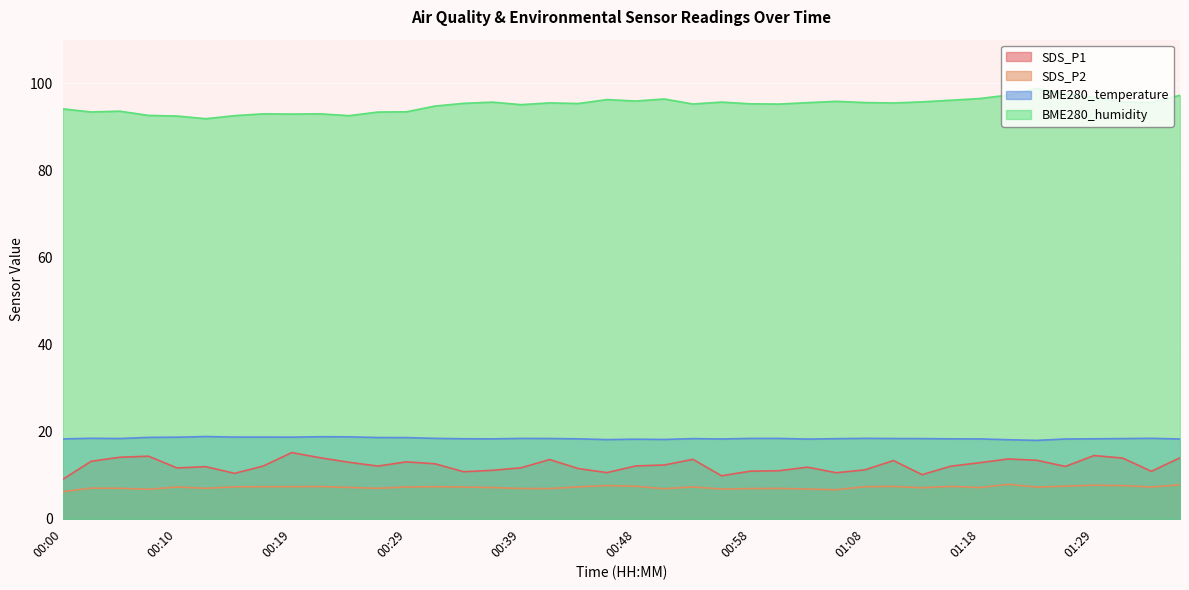

Reading left to right, list all the values displayed in this chart.

SDS_P1: 00:00=9.0	00:02=13.2	00:05=14.1	00:07=14.4	00:10=11.7	00:12=12.0	00:14=10.4	00:17=12.1	00:19=15.2	00:22=14.0	00:24=13.0	00:27=12.1	00:29=13.1	00:31=12.6	00:34=10.8	00:36=11.1	00:39=11.7	00:41=13.6	00:44=11.5	00:46=10.6	00:48=12.1	00:51=12.3	00:53=13.7	00:56=9.9	00:58=10.9	01:00=11.0	01:03=11.8	01:05=10.6	01:08=11.2	01:11=13.4	01:13=10.1	01:15=12.1	01:18=12.9	01:20=13.7	01:23=13.4	01:26=12.0	01:29=14.5	01:32=13.9	01:34=10.9	01:37=14.0
SDS_P2: 00:00=6.2	00:02=7.0	00:05=7.0	00:07=6.8	00:10=7.3	00:12=7.0	00:14=7.3	00:17=7.4	00:19=7.4	00:22=7.4	00:24=7.2	00:27=7.0	00:29=7.3	00:31=7.4	00:34=7.3	00:36=7.2	00:39=7.0	00:41=6.9	00:44=7.3	00:46=7.6	00:48=7.5	00:51=6.9	00:53=7.3	00:56=6.8	00:58=6.9	01:00=7.0	01:03=6.8	01:05=6.7	01:08=7.4	01:11=7.4	01:13=7.1	01:15=7.4	01:18=7.2	01:20=7.9	01:23=7.3	01:26=7.5	01:29=7.7	01:32=7.6	01:34=7.3	01:37=7.8
BME280_temperature: 00:00=18.3	00:02=18.5	00:05=18.4	00:07=18.7	00:10=18.7	00:12=18.9	00:14=18.8	00:17=18.8	00:19=18.7	00:22=18.8	00:24=18.8	00:27=18.6	00:29=18.6	00:31=18.5	00:34=18.4	00:36=18.4	00:39=18.4	00:41=18.4	00:44=18.4	00:46=18.2	00:48=18.3	00:51=18.2	00:53=18.4	00:56=18.3	00:58=18.4	01:00=18.4	01:03=18.3	01:05=18.4	01:08=18.5	01:11=18.4	01:13=18.4	01:15=18.4	01:18=18.3	01:20=18.1	01:23=18.0	01:26=18.3	01:29=18.4	01:32=18.4	01:34=18.5	01:37=18.3
BME280_humidity: 00:00=94.1	00:02=93.4	00:05=93.6	00:07=92.6	00:10=92.5	00:12=91.8	00:14=92.5	00:17=93.0	00:19=92.9	00:22=93.0	00:24=92.5	00:27=93.4	00:29=93.4	00:31=94.8	00:34=95.4	00:36=95.7	00:39=95.1	00:41=95.5	00:44=95.3	00:46=96.2	00:48=95.9	00:51=96.4	00:53=95.2	00:56=95.7	00:58=95.3	01:00=95.2	01:03=95.5	01:05=95.8	01:08=95.6	01:11=95.5	01:13=95.7	01:15=96.1	01:18=96.5	01:20=97.3	01:23=98.8	01:26=97.6	01:29=96.7	01:32=95.7	01:34=95.6	01:37=97.2